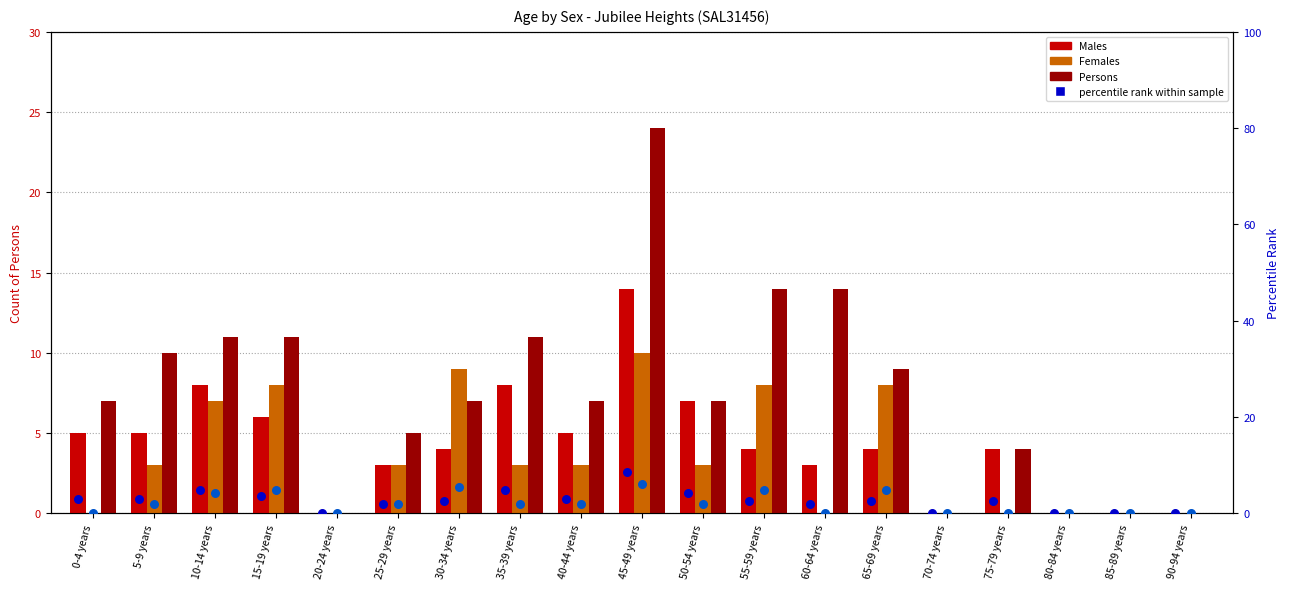

What is the total value across all series at 45-49 years?

62.6